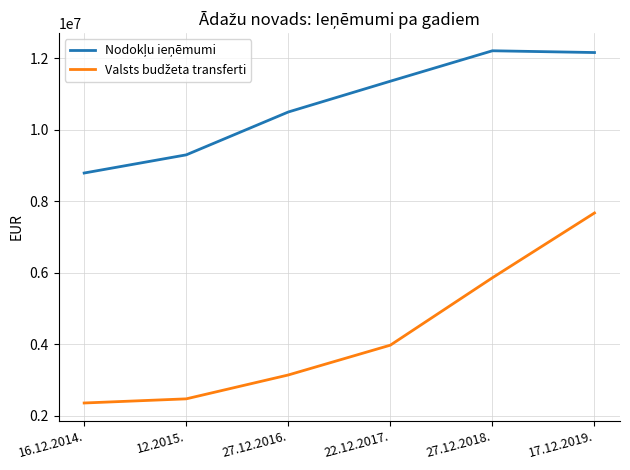

What is the difference between the highest and lowest values at 27.12.2018.?

6342816.4